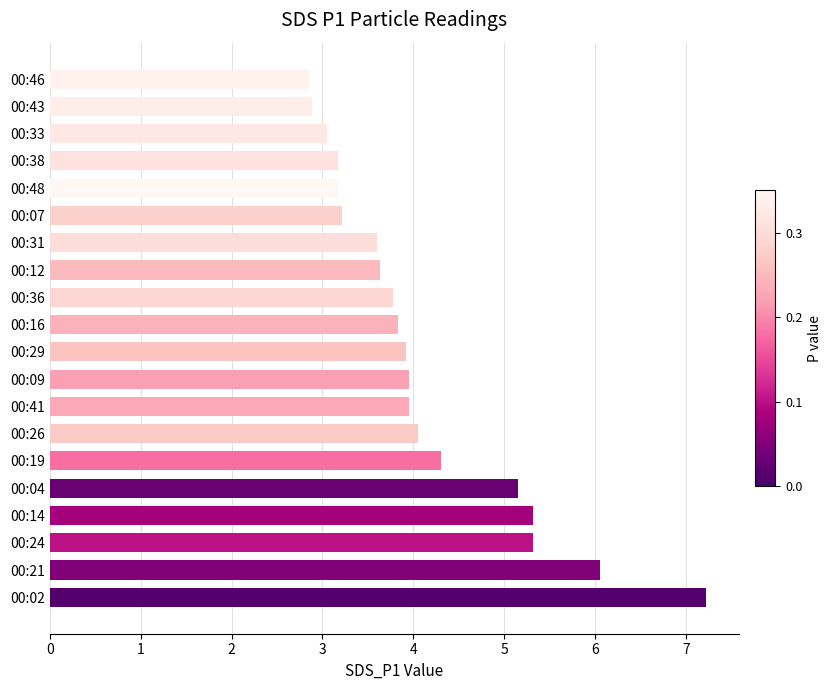

What is the average value?

4.1